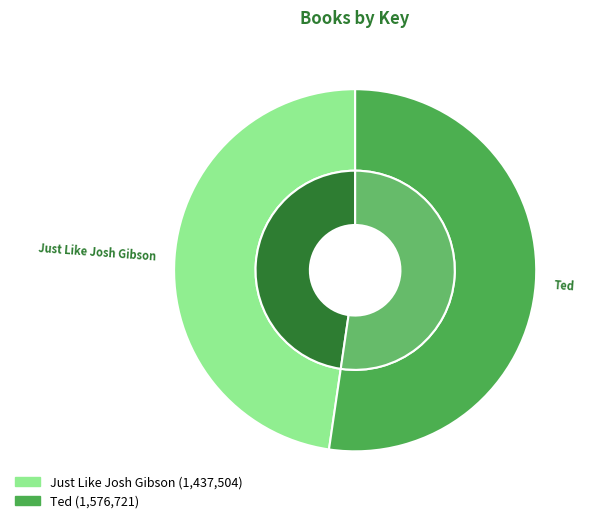

Which slice is the largest?

Ted